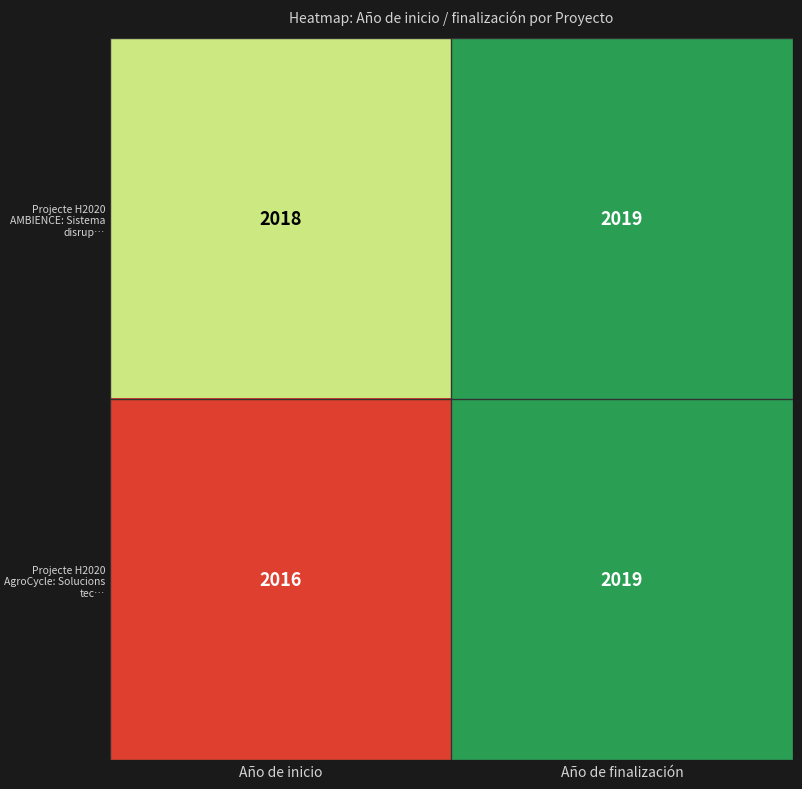

At how many categories does at least one series exceed 2016?

2